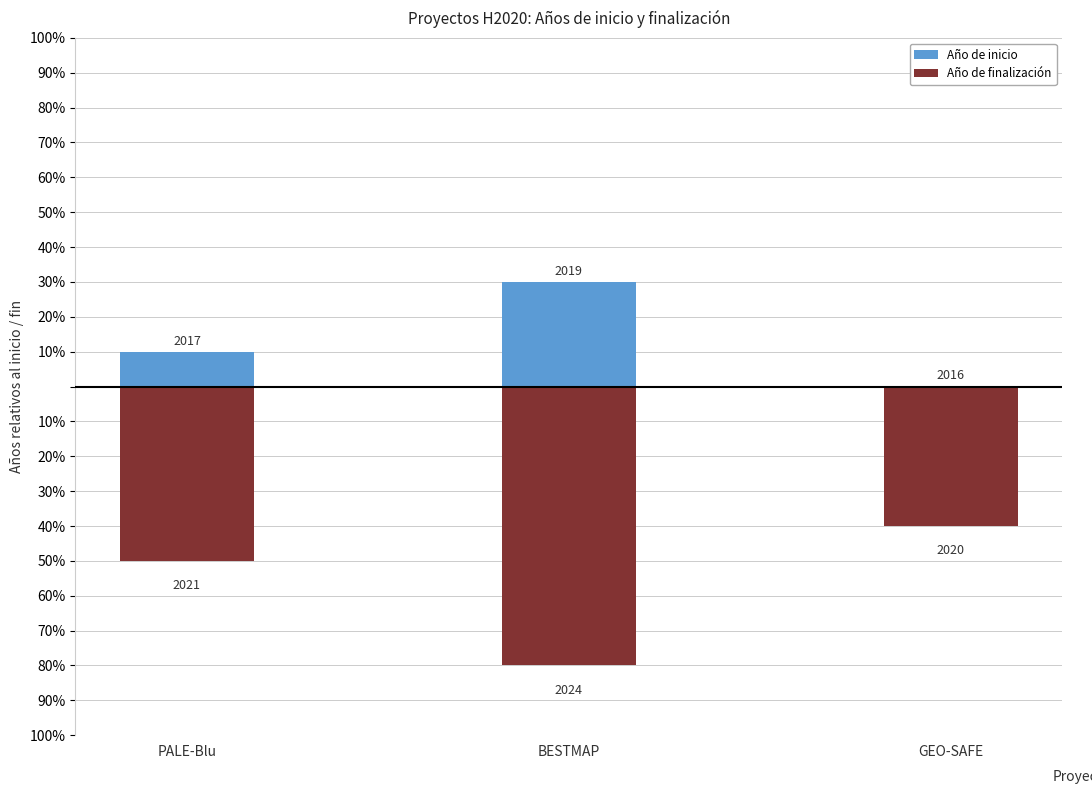

Which series has the widest spread of values?

Año de finalización